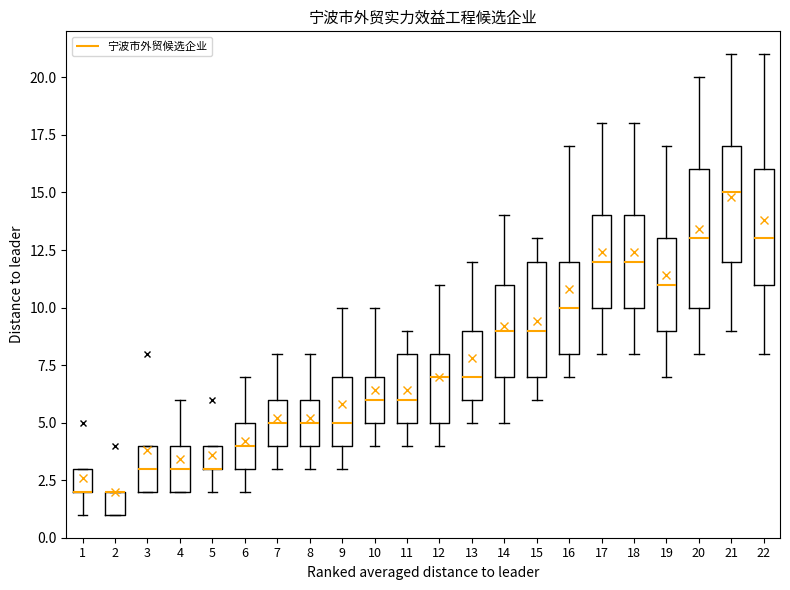

Which box is the tallest, from its lower edge to its upper edge?

20